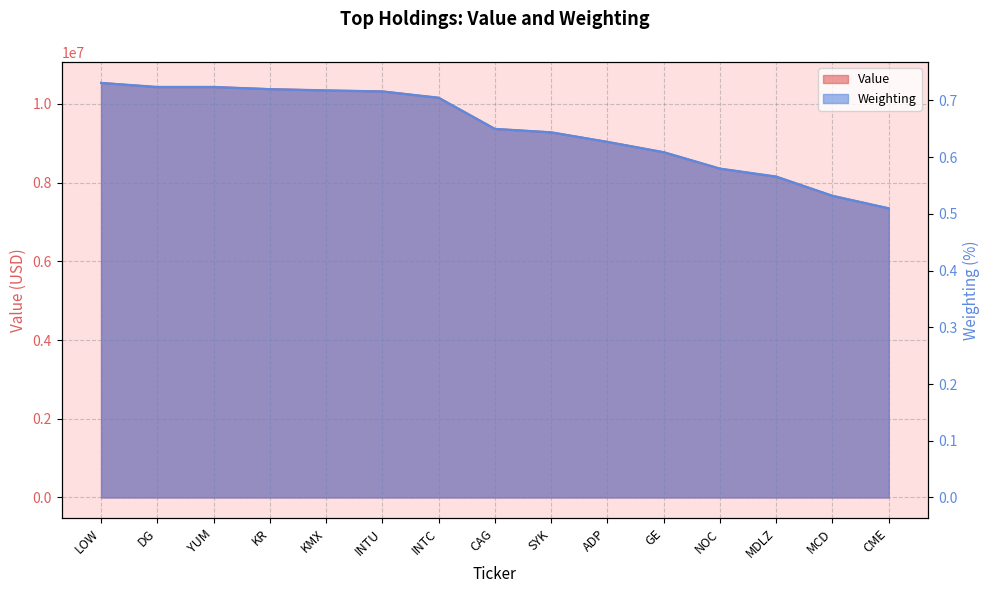

At which category does the chart reach its minimum across all series?

CME